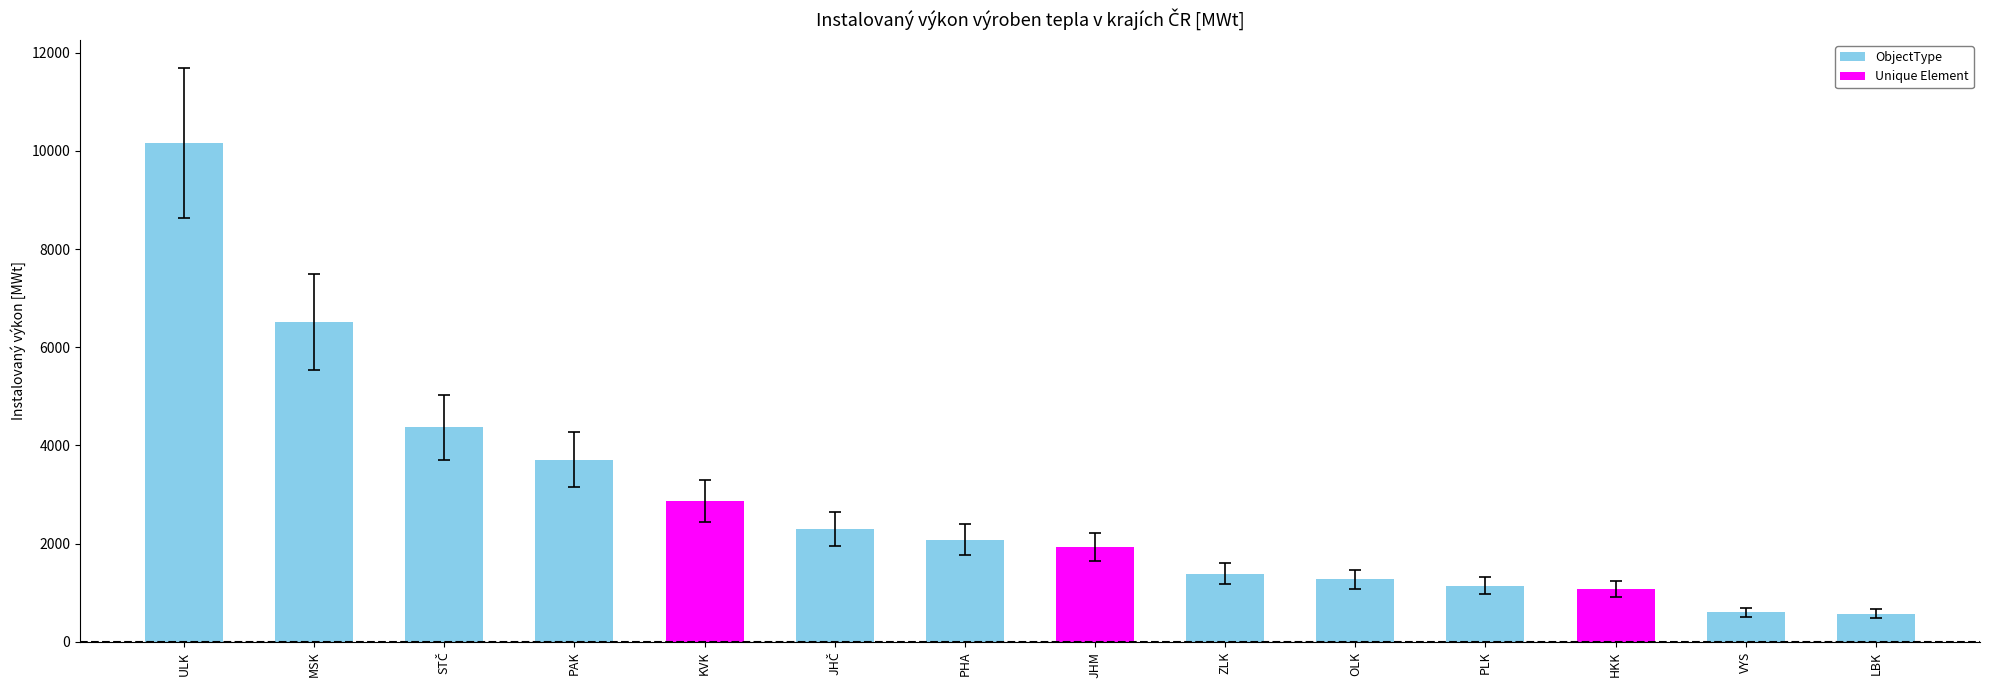

Which has a higher value, PLK or MSK?

MSK